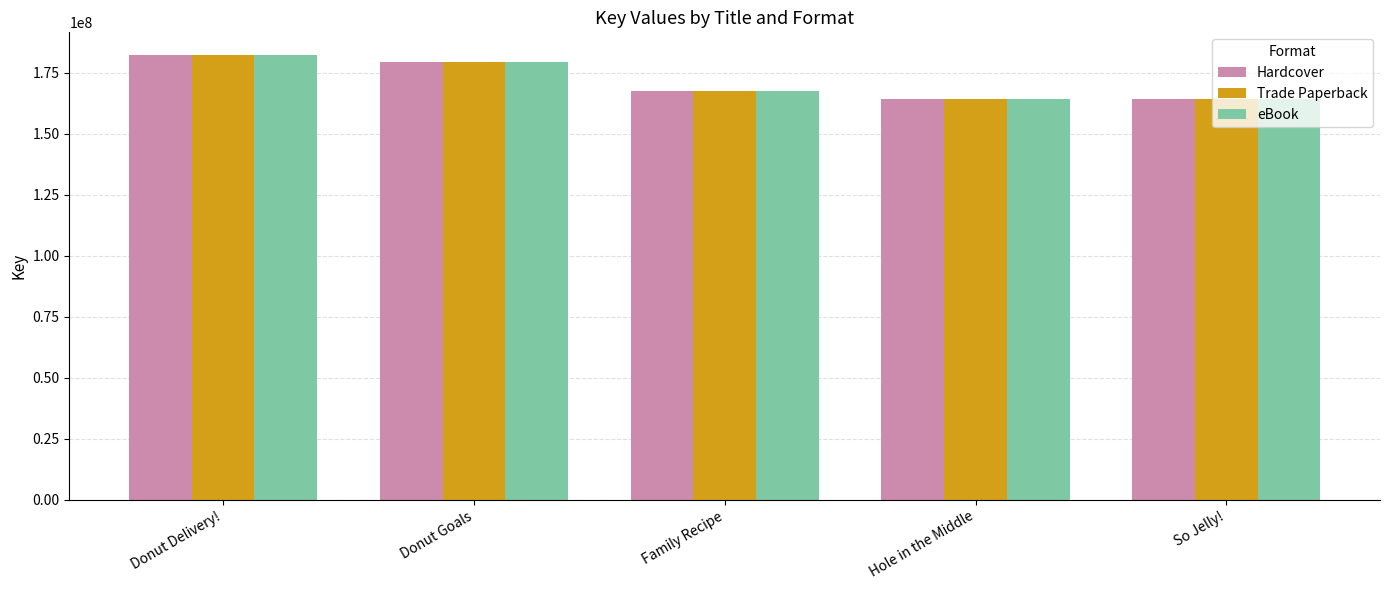

What is the minimum value for Trade Paperback?

164353794